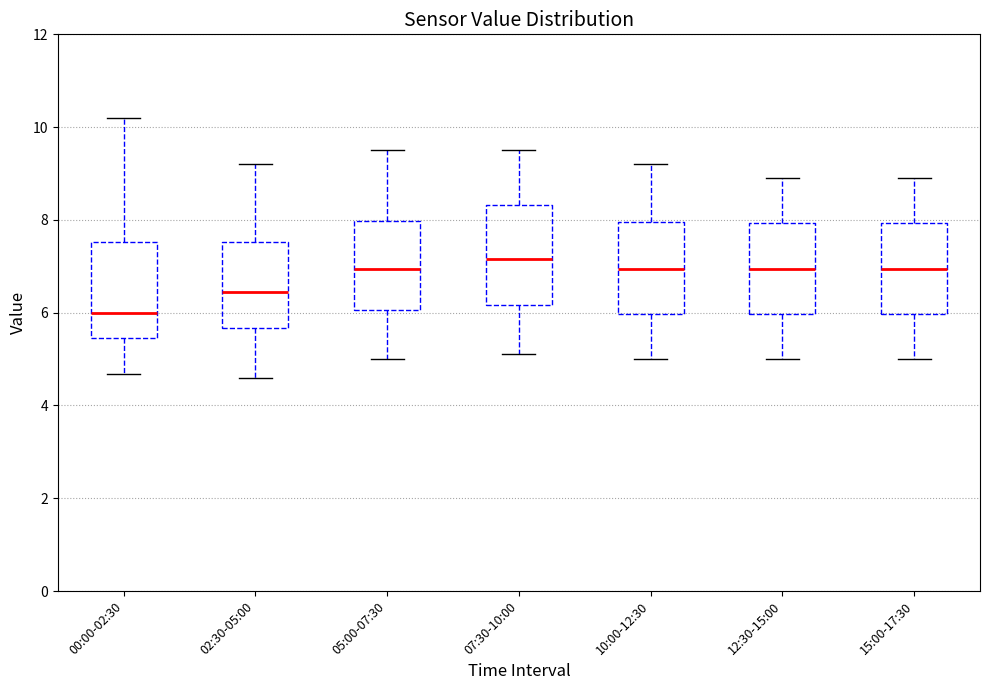

Where is the lower edge of the box for 05:00-07:30 on the y-axis? The values are not printed on the chart, so give them approximately, as read against the axis.

6.0